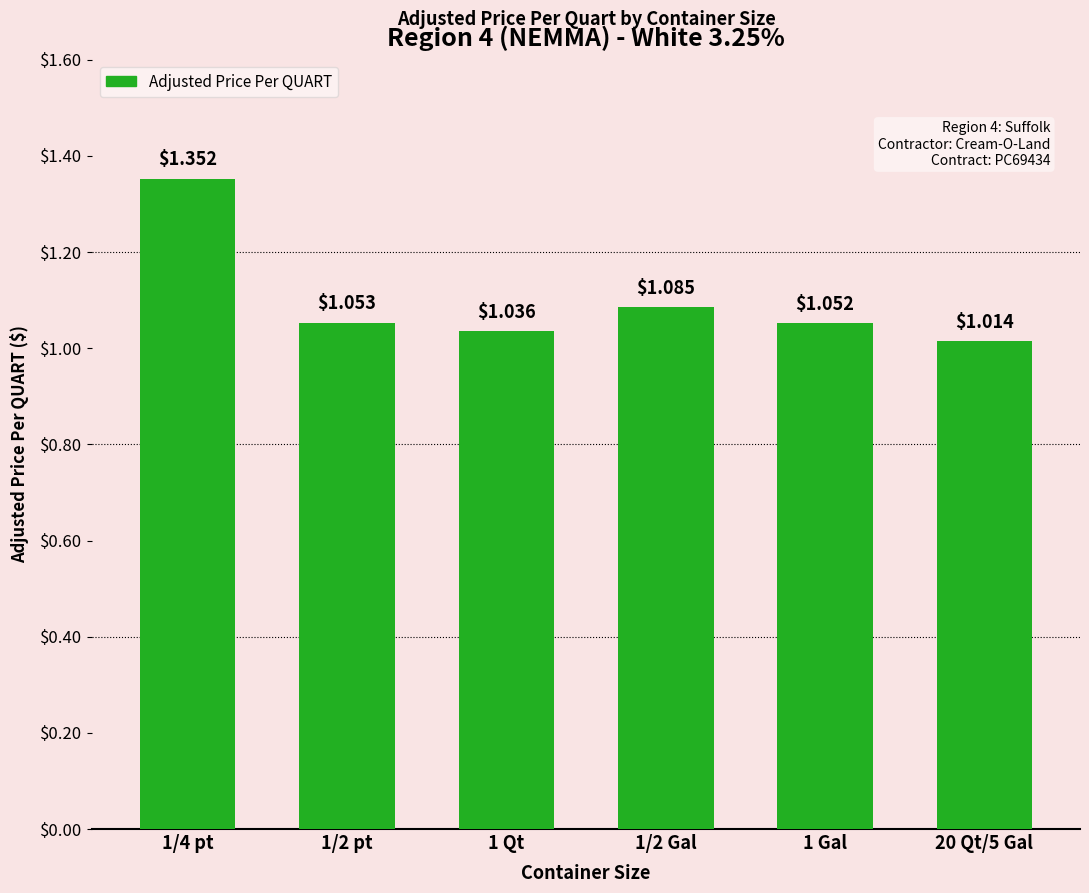

Which has a higher value, 1/2 pt or 1 Qt?

1/2 pt